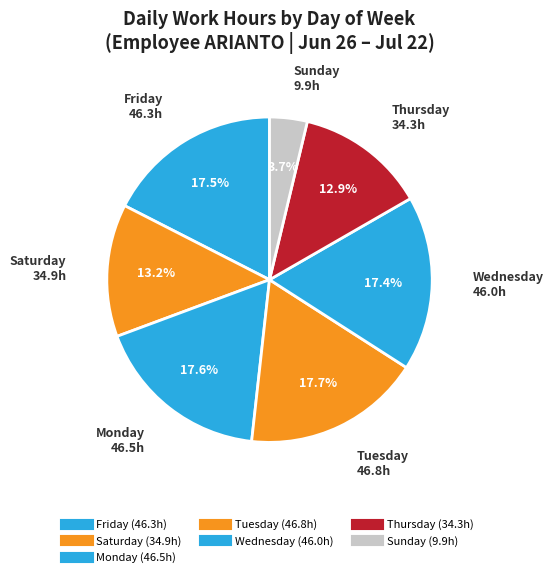

How many segments does this pie chart have?

7